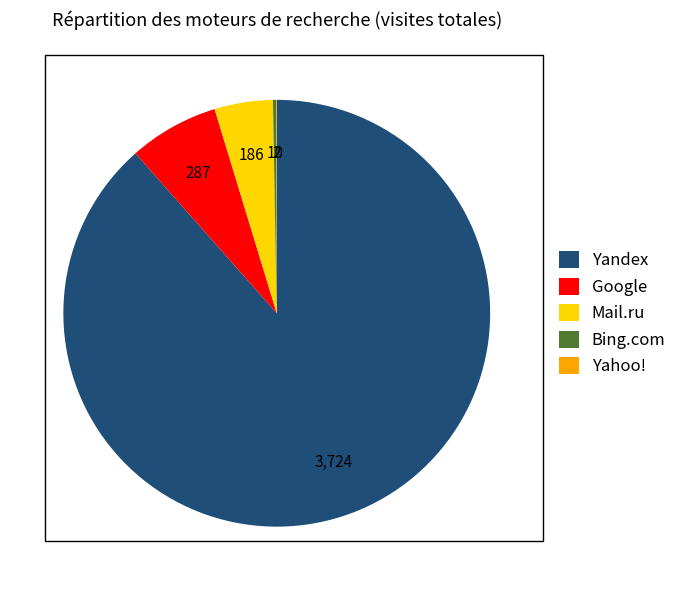

Which slice is the largest?

Yandex